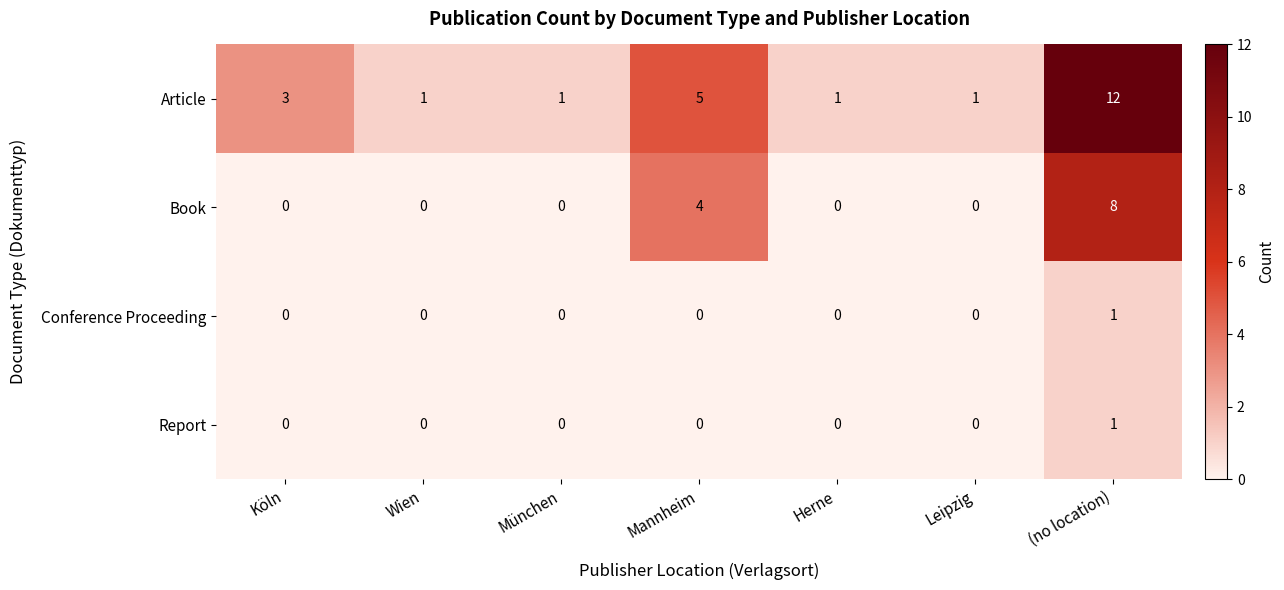

The Conference Proceeding series shows 0 at Leipzig. True or false?

True